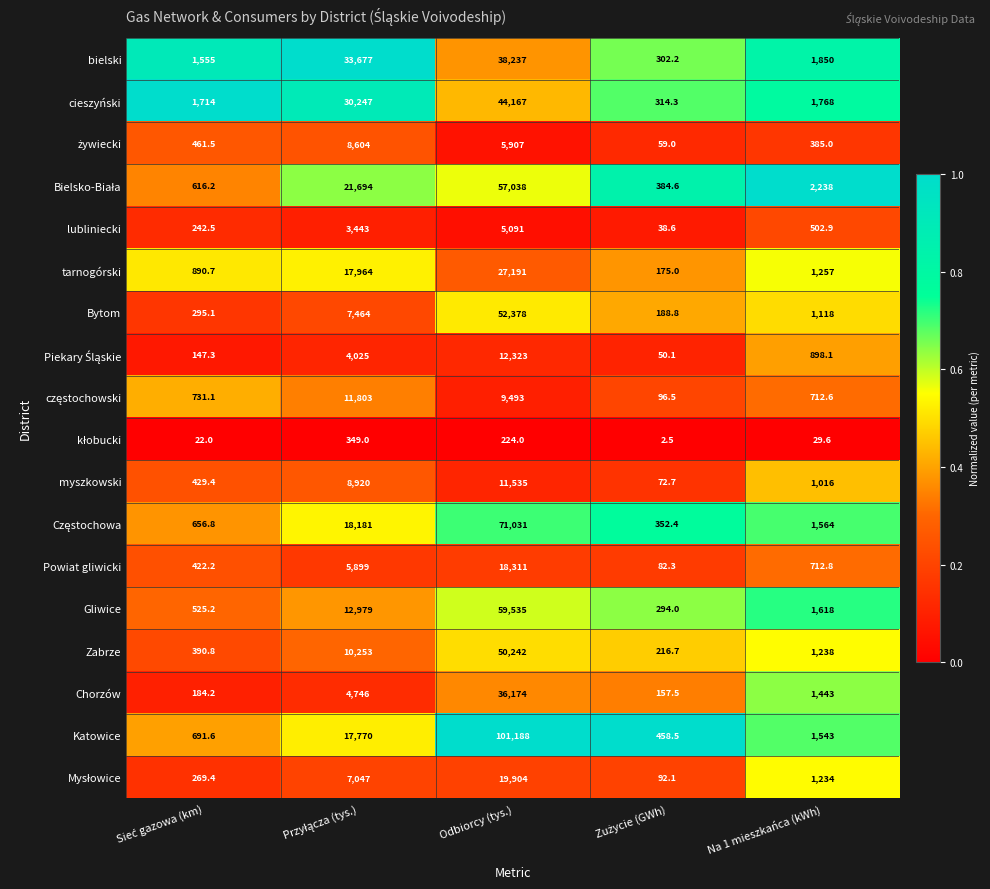

Which series has the widest spread of values?

Katowice